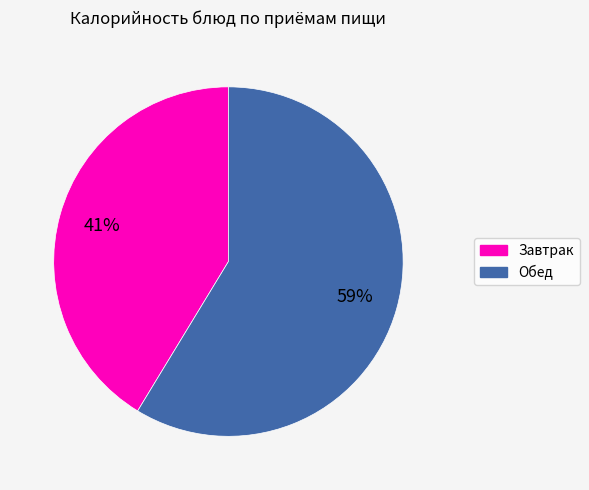

To the nearest percent, what is the average slice percentage?

50%